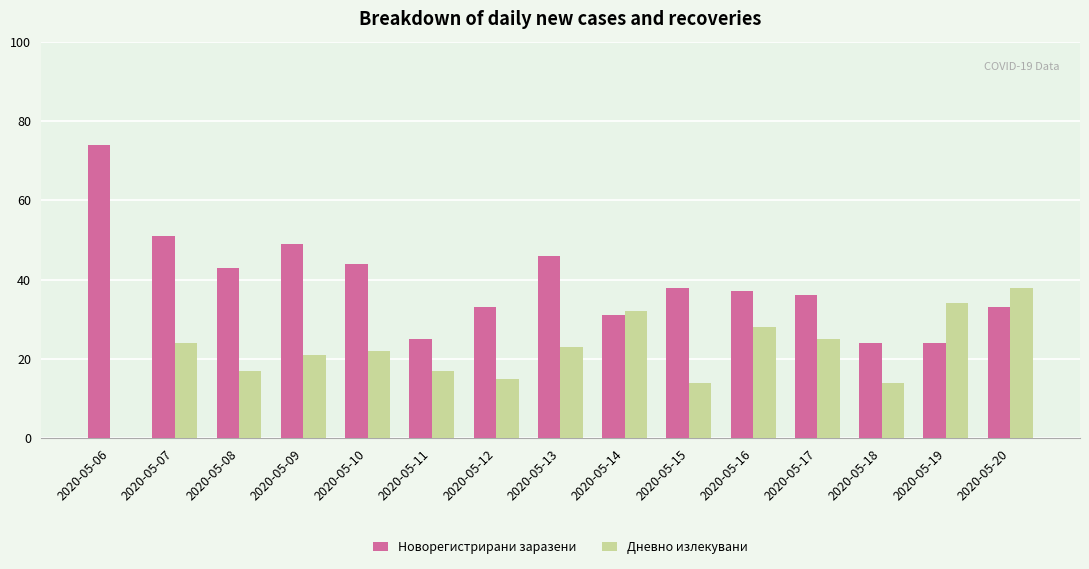

Which series has the widest spread of values?

Новорегистрирани заразени